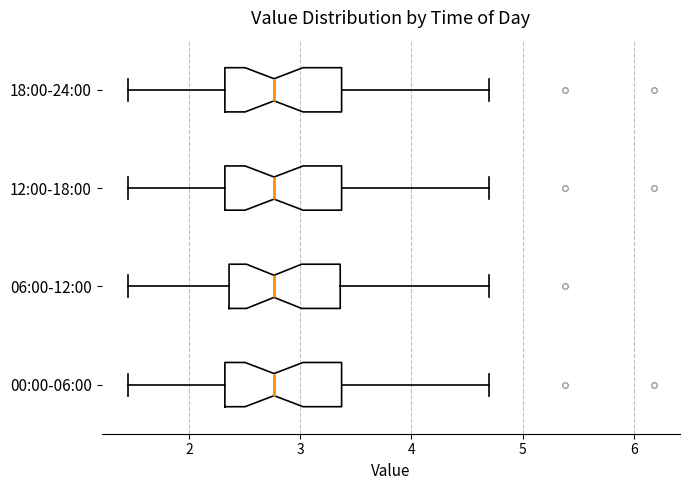

Where does the left whisker of the box for 06:00-12:00 end on the x-axis? The values are not printed on the chart, so give them approximately, as read against the axis.

1.5